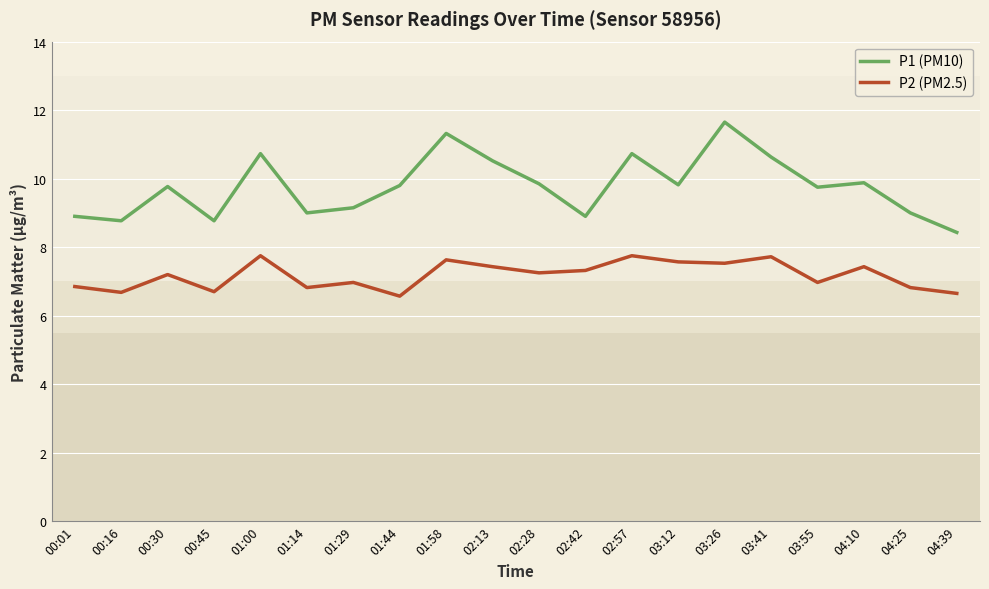

Rank the series at 01:14 from highest to lowest value.

P1 (PM10), P2 (PM2.5)